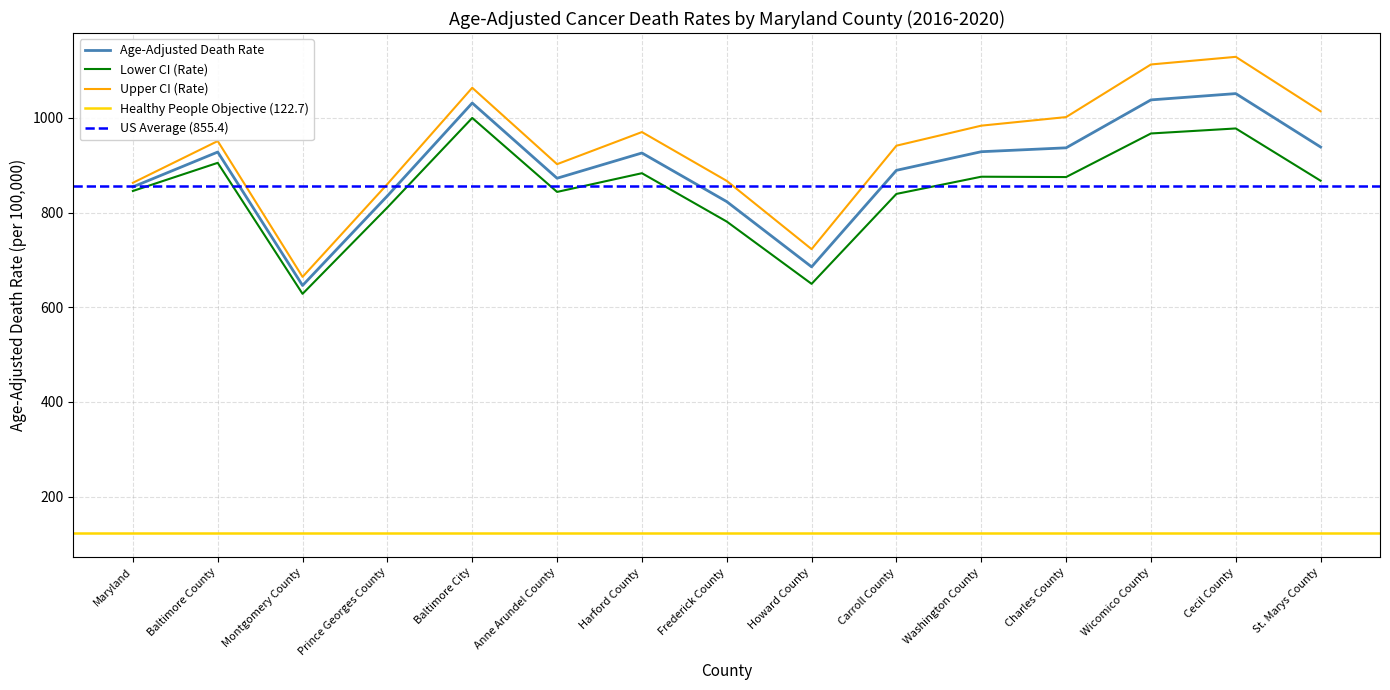

How many interior local valleys does the Lower CI (Rate) series have?

4